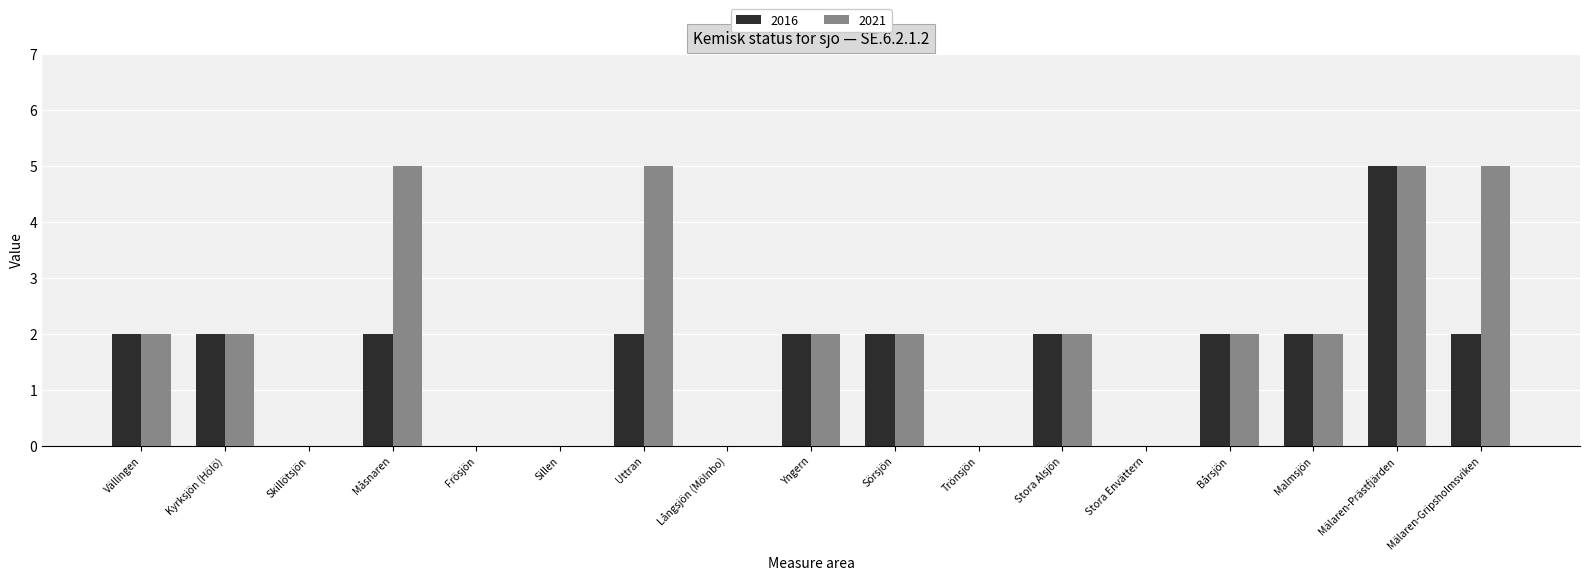

Count the number of data series in this chart.

2